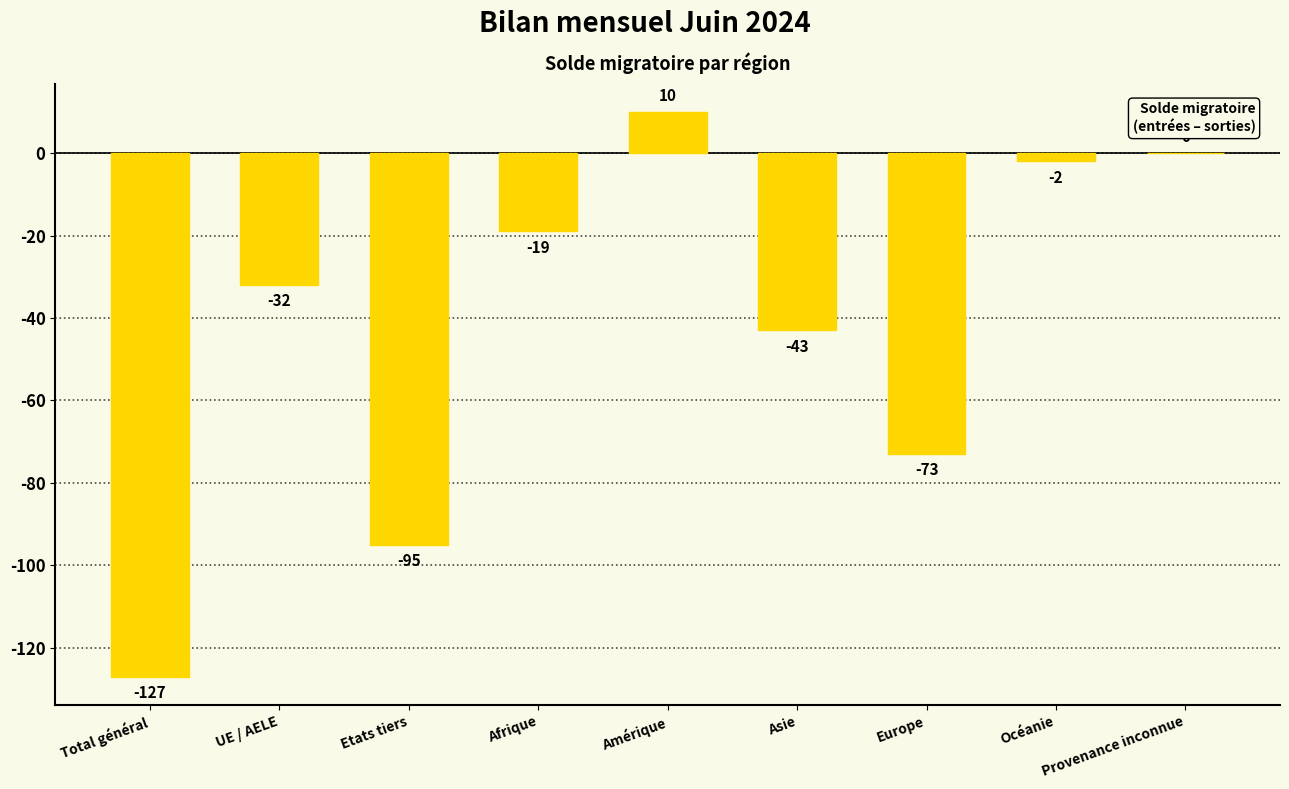

Where does the data first go above -32?

Afrique